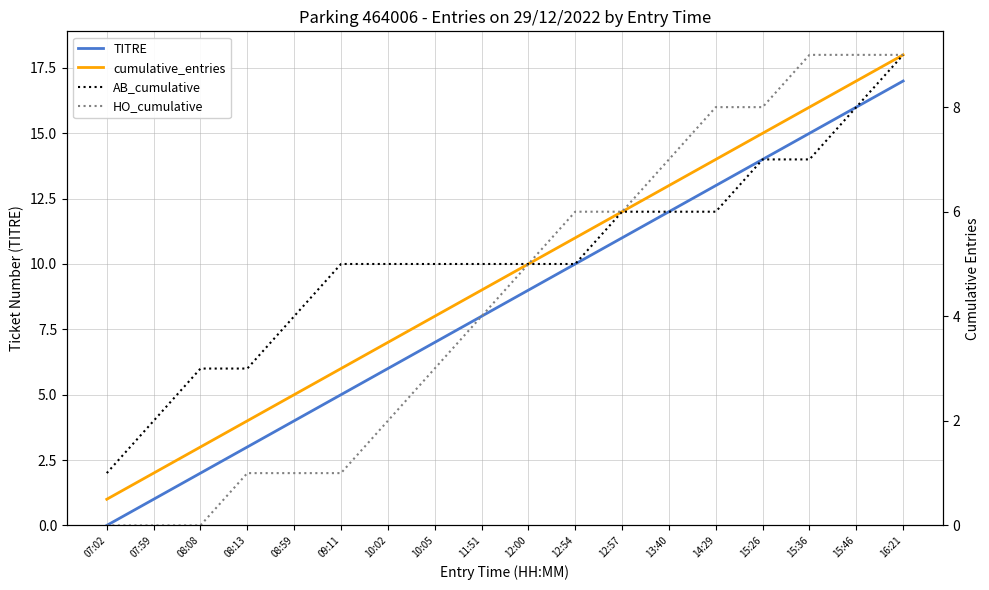

Rank the series by their maximum value, from lowest to highest.

AB_cumulative, HO_cumulative, TITRE, cumulative_entries